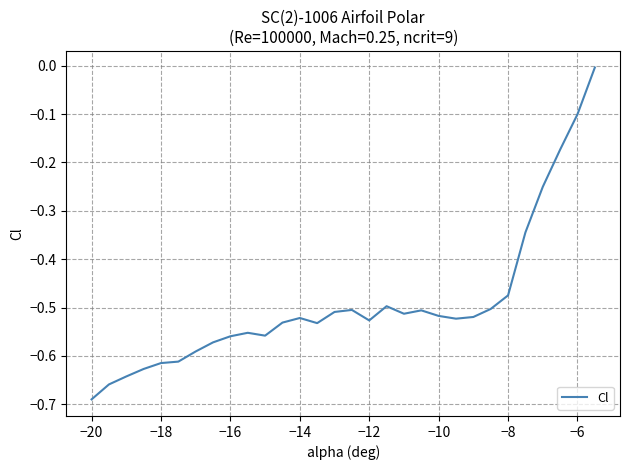

What is the difference between the maximum and minimum values?

0.7